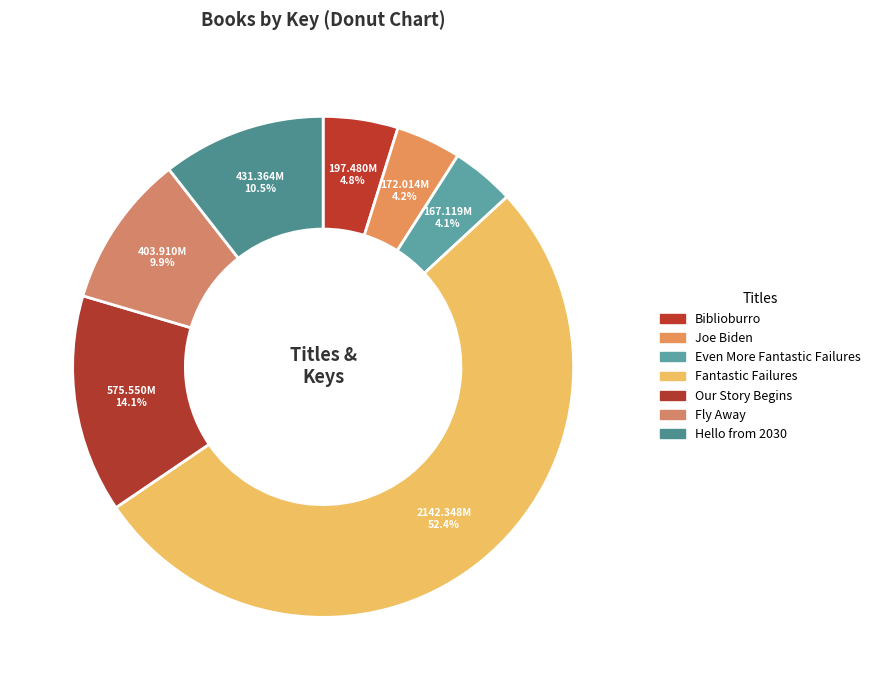

What percentage is the Even More Fantastic Failures slice, to the nearest percent?

4%